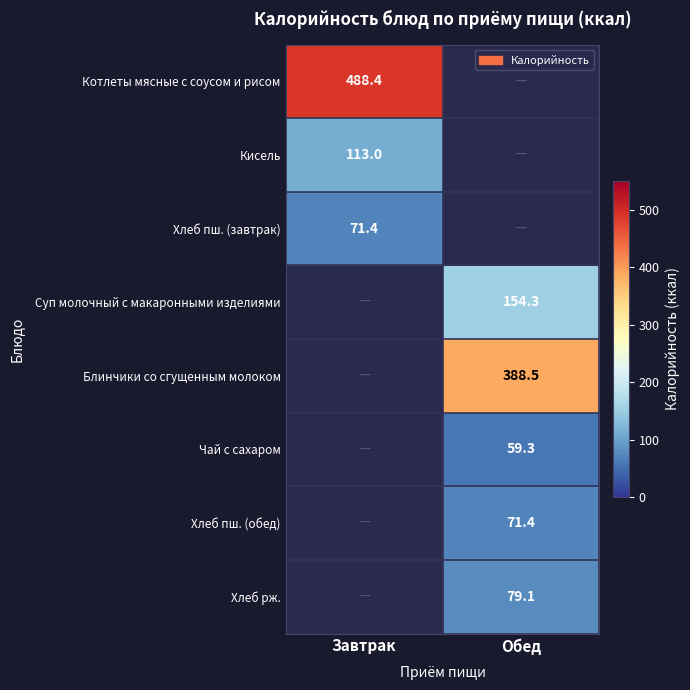

The Хлеб пш. (обед) series shows 71.4 at Обед. True or false?

True